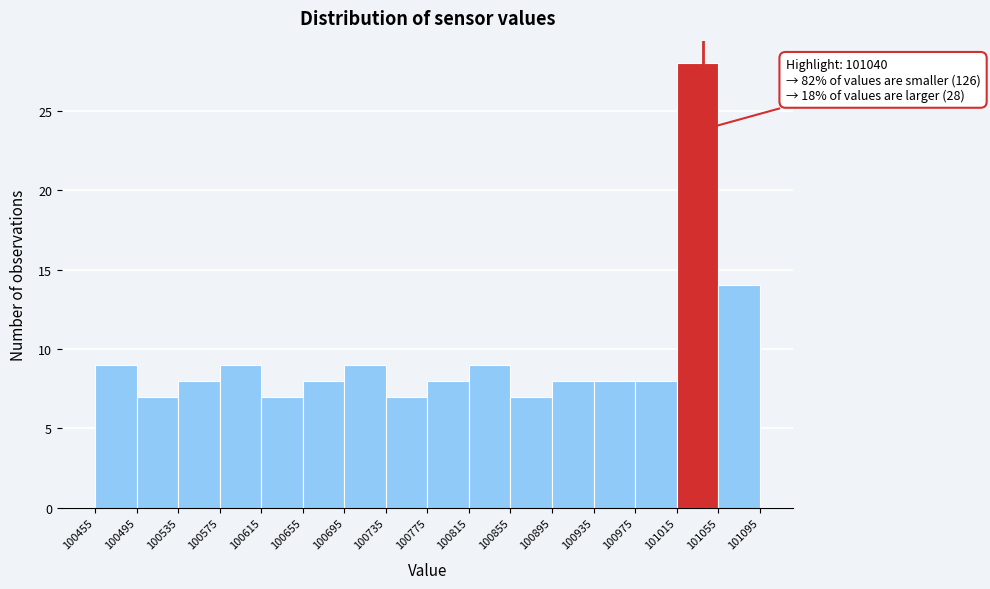

Which range on the x-axis has the tallest bar?

101015 to 101055